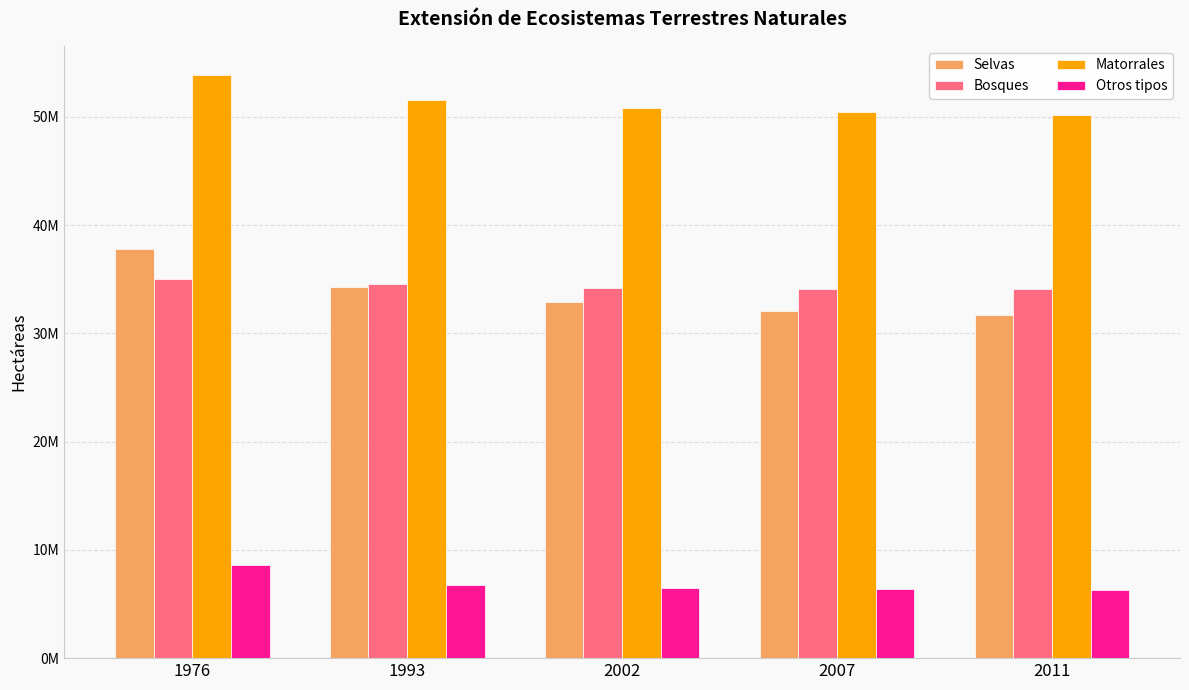

Does the chart contain stacked bars?

No